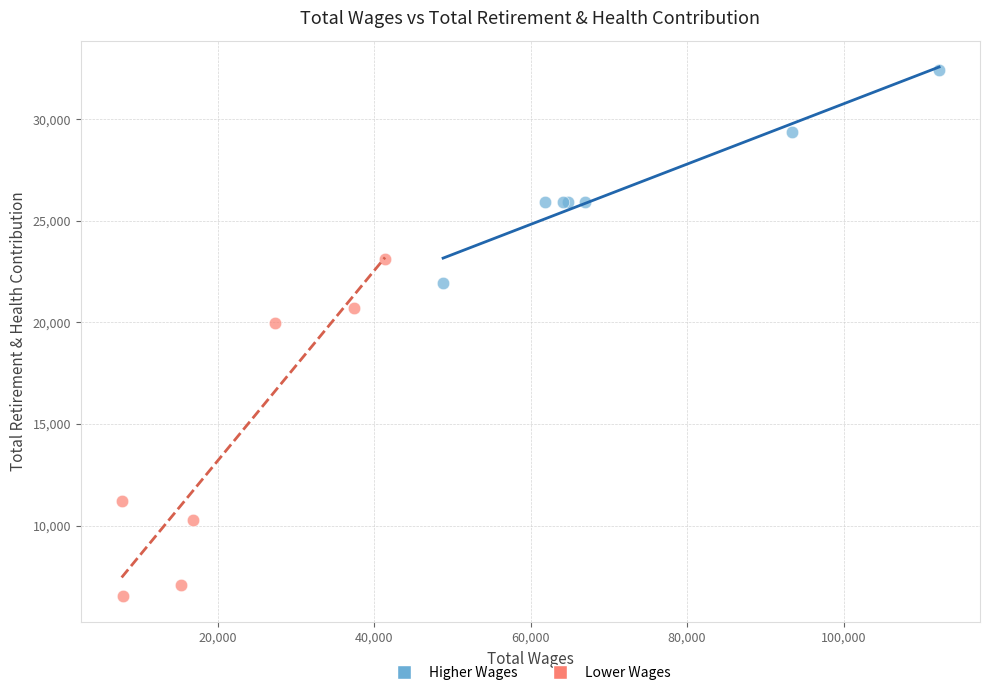

Which series contains the highest Y value?

Higher Wages